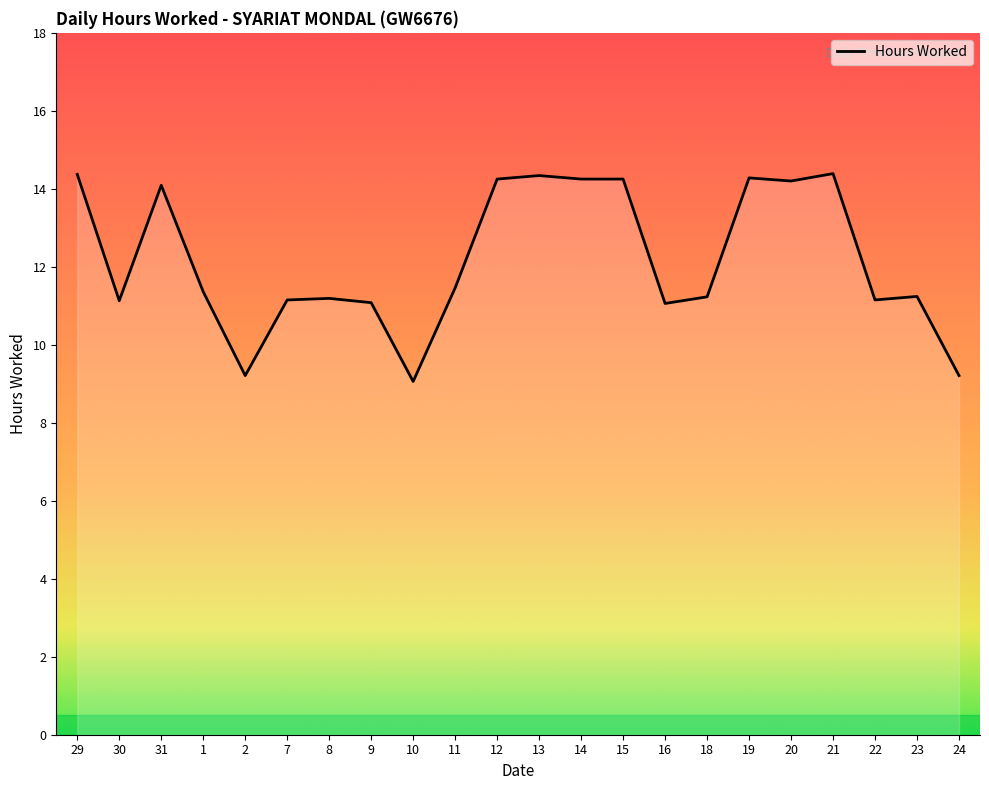

True or false: the data shows 14.9 at 11.

False